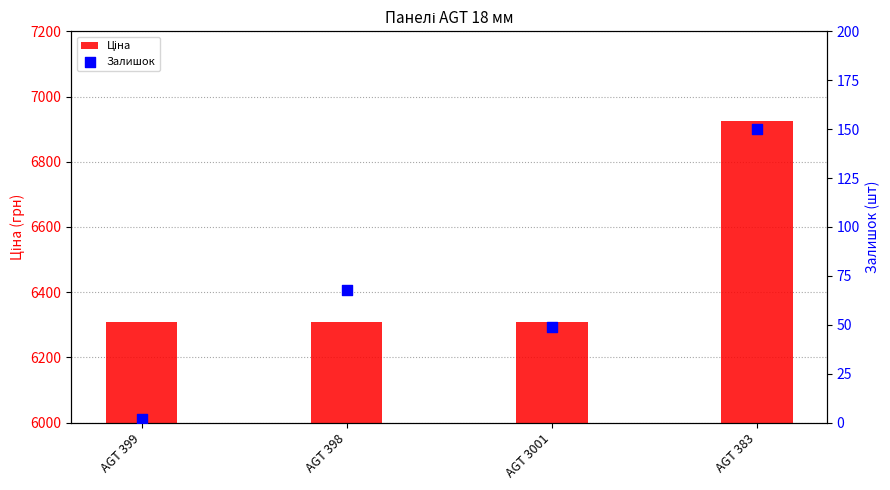

At how many categories does at least one series exceed 6016?

4